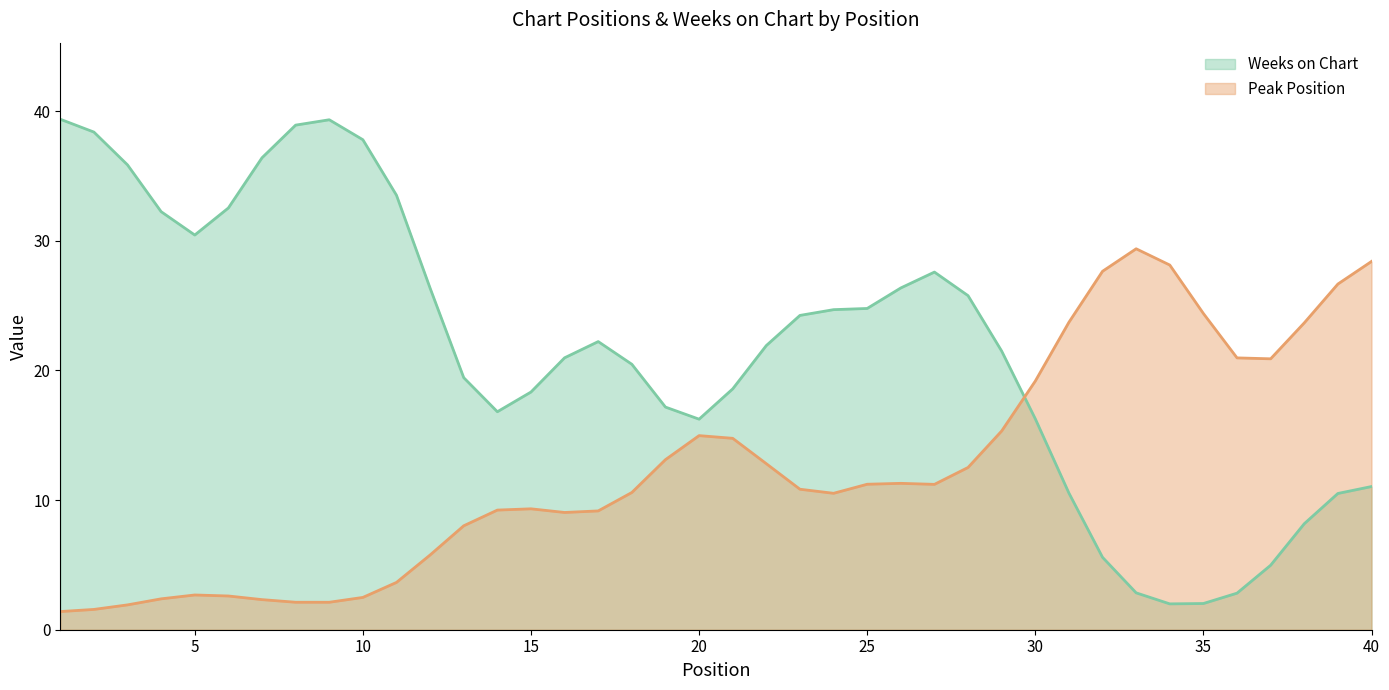

What is the difference between the maximum and minimum values in the Peak Position series?

28.0